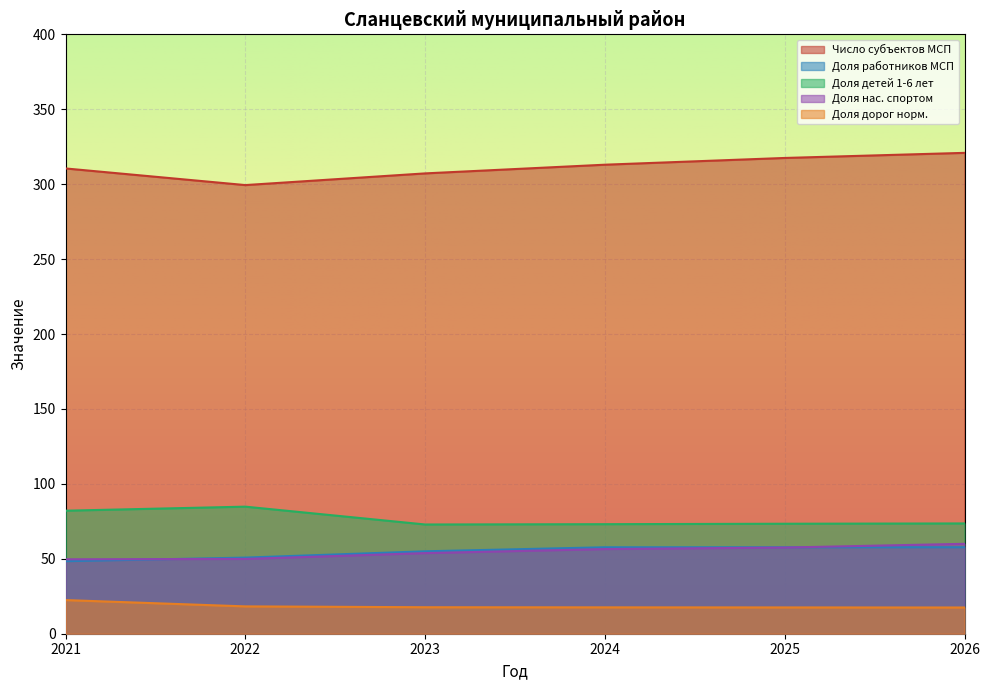

Does the chart display data point markers on the line(s)?

No